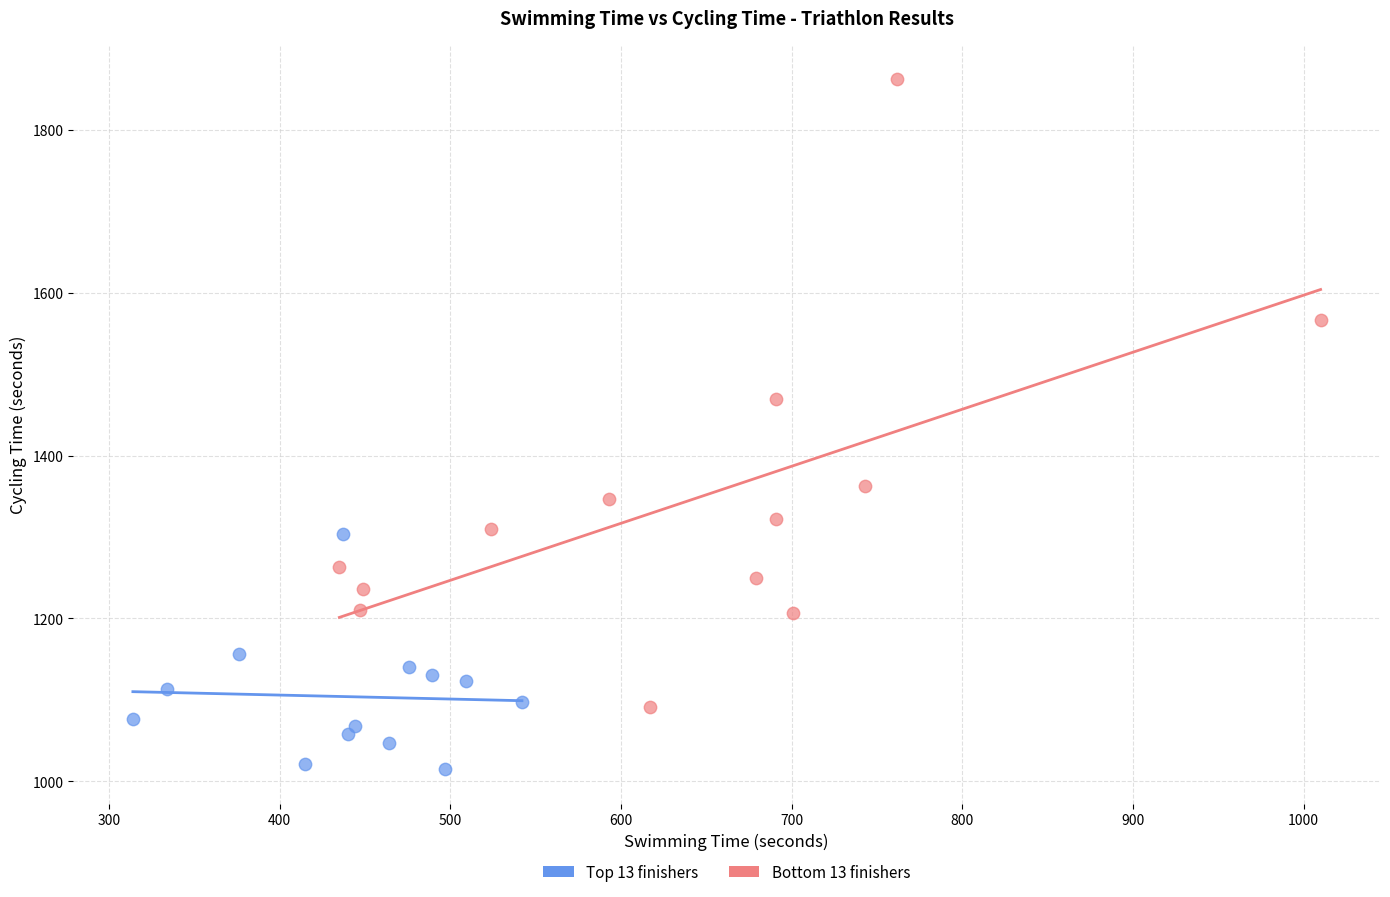

Which series contains the highest Y value?

Bottom 13 finishers